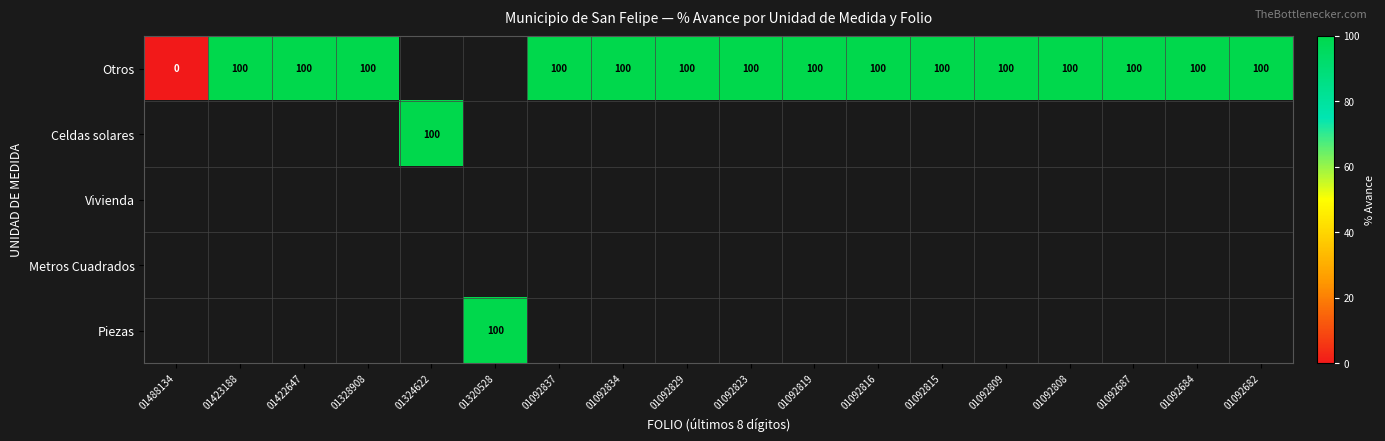

What is the maximum value shown in the chart?

100.0